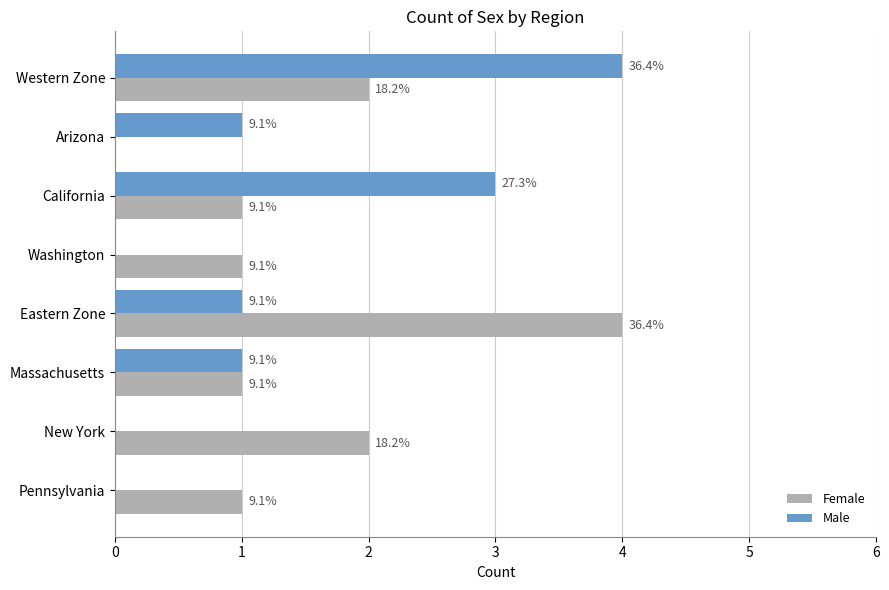

What are all the series names shown in the legend?

Female, Male